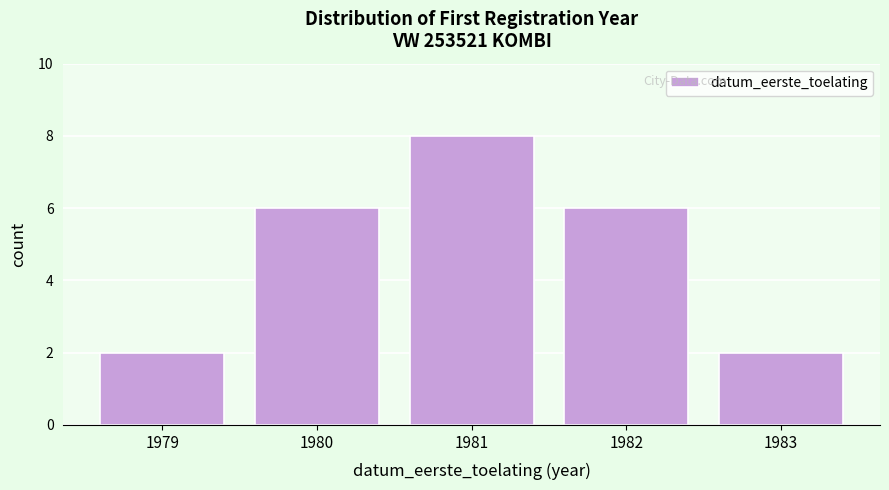

Reading left to right, extract all data points from this chart.

1979=2	1980=6	1981=8	1982=6	1983=2